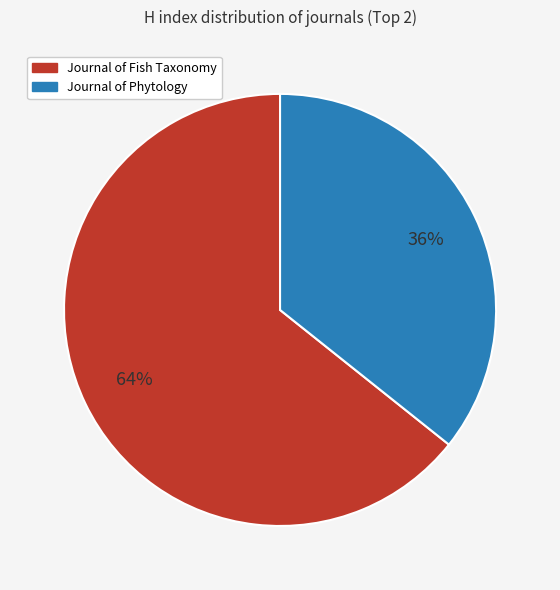

Is the sum of Journal of Phytology and Journal of Fish Taxonomy greater than half?

Yes